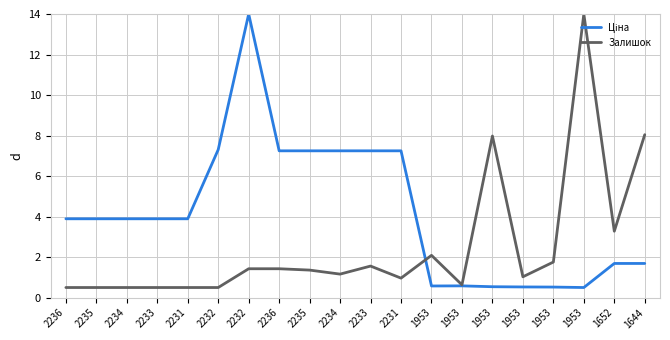

Does the chart have visible grid lines?

Yes